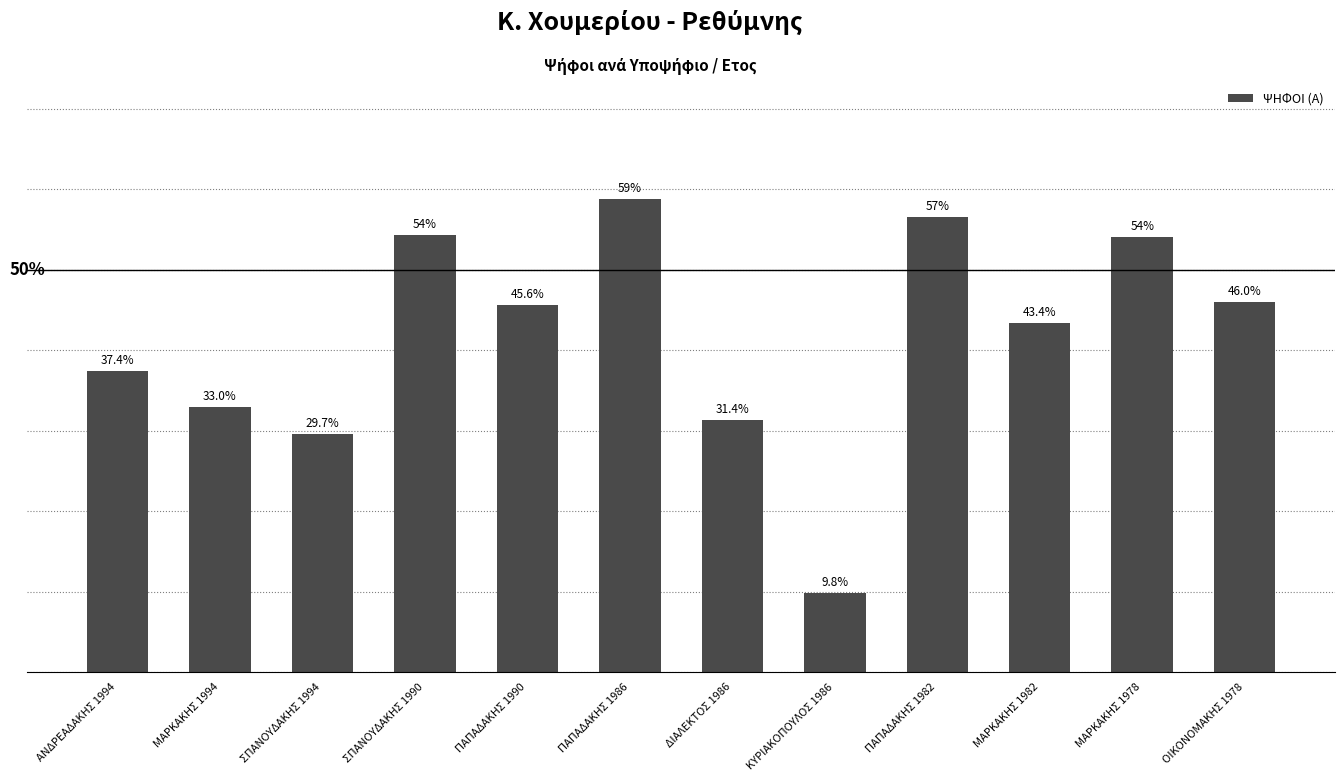

What is the label of the 7th bar from the left?

ΔΙΑΛΕΚΤΟΣ 1986